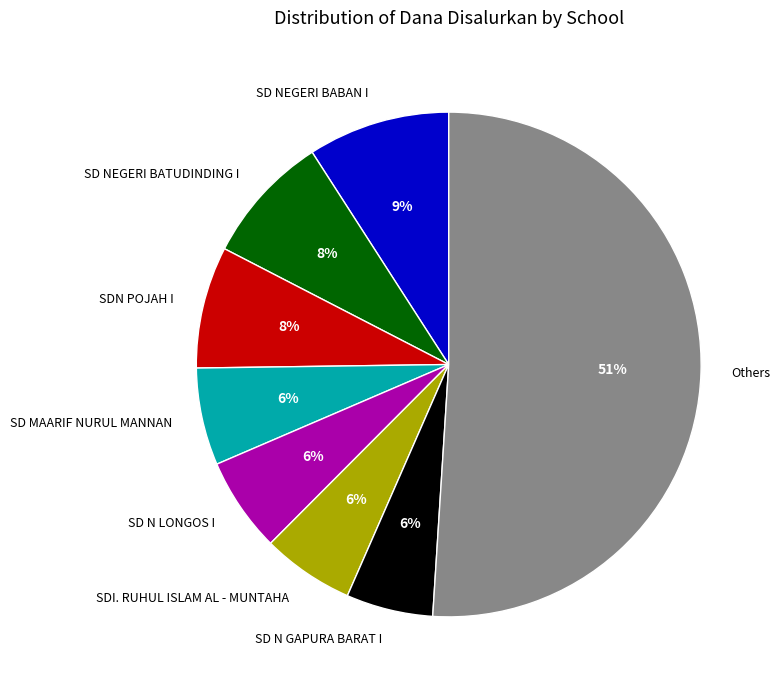

To the nearest percent, what is the difference between the Others and SD NEGERI BABAN I slice percentages?

42%